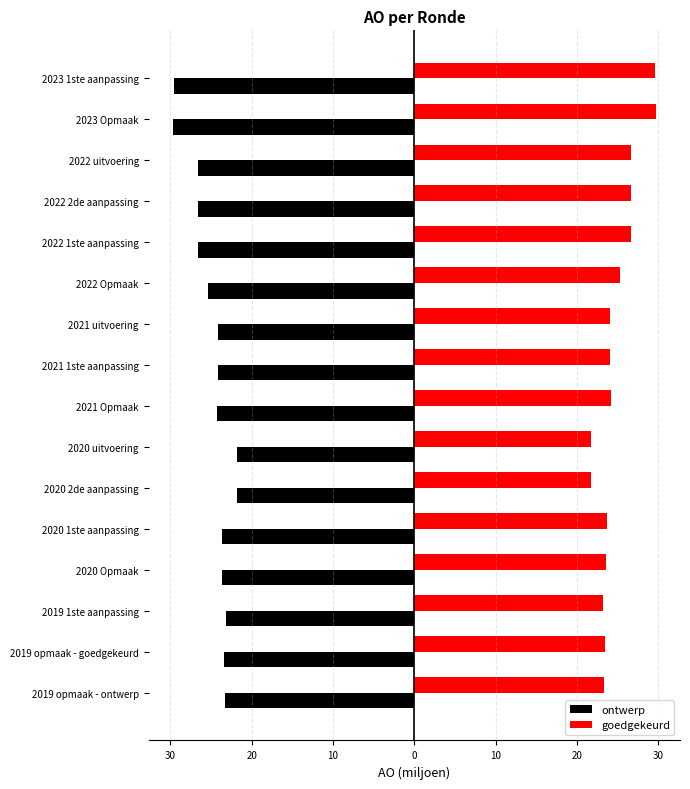

What are all the series names shown in the legend?

ontwerp, goedgekeurd